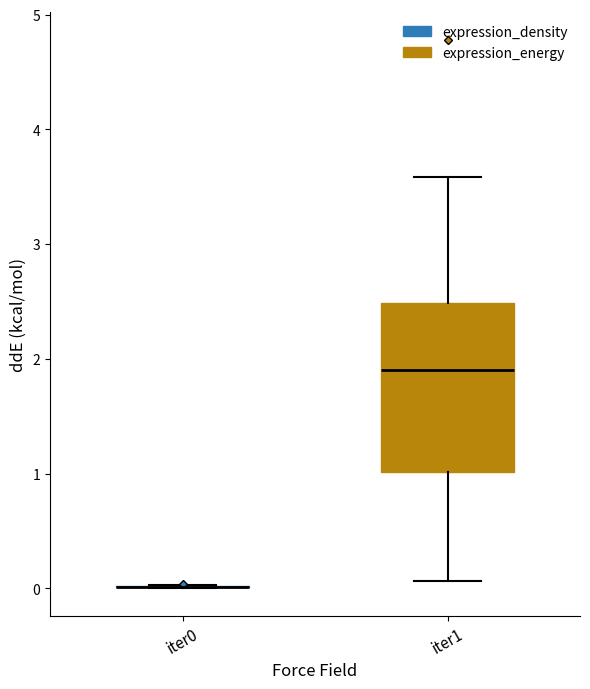

Reading left to right, read every box against the y-axis: the position of its median line, the range the box covers, and the ends of its whiskers. The values are not printed on the chart, so give them approximately, as read against the axis.

iter0: box collapsed to a line at 0.0, whiskers 0.0 to 0.0
iter1: median 1.9, box 1.0 to 2.5, whiskers 0.1 to 3.6